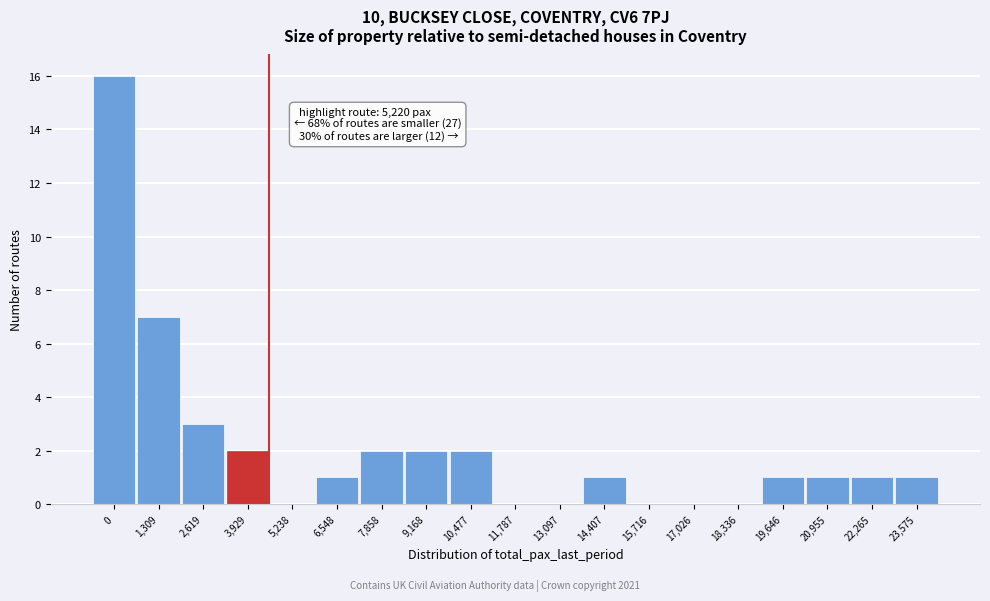

Reading right to left, extract all data points from this chart.

23,575=1	22,265=1	20,955=1	19,646=1	18,336=0	17,026=0	15,716=0	14,407=1	13,097=0	11,787=0	10,477=2	9,168=2	7,858=2	6,548=1	5,238=0	3,929=2	2,619=3	1,309=7	0=16